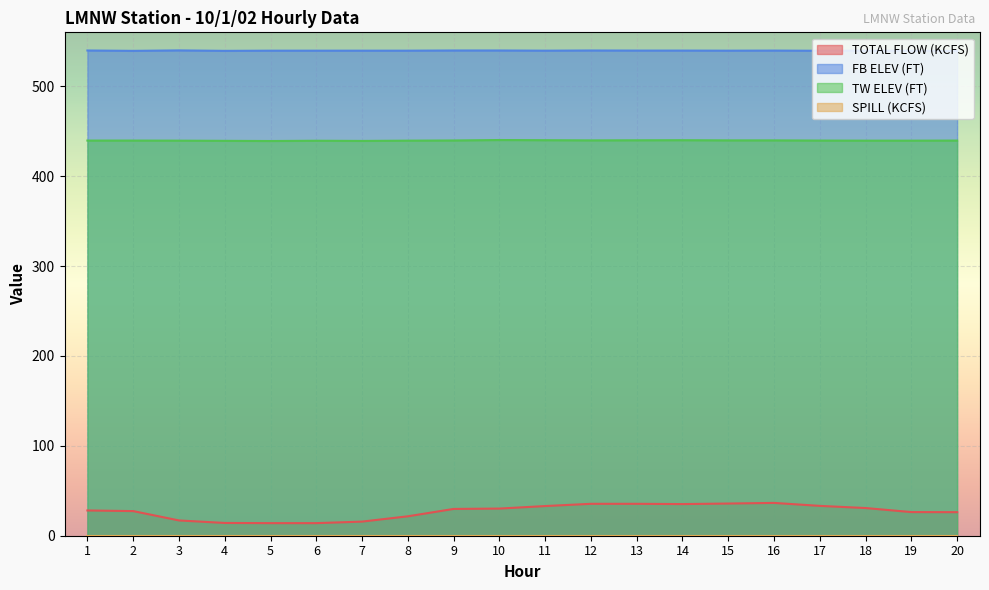

Which series has the widest spread of values?

TOTAL FLOW (KCFS)